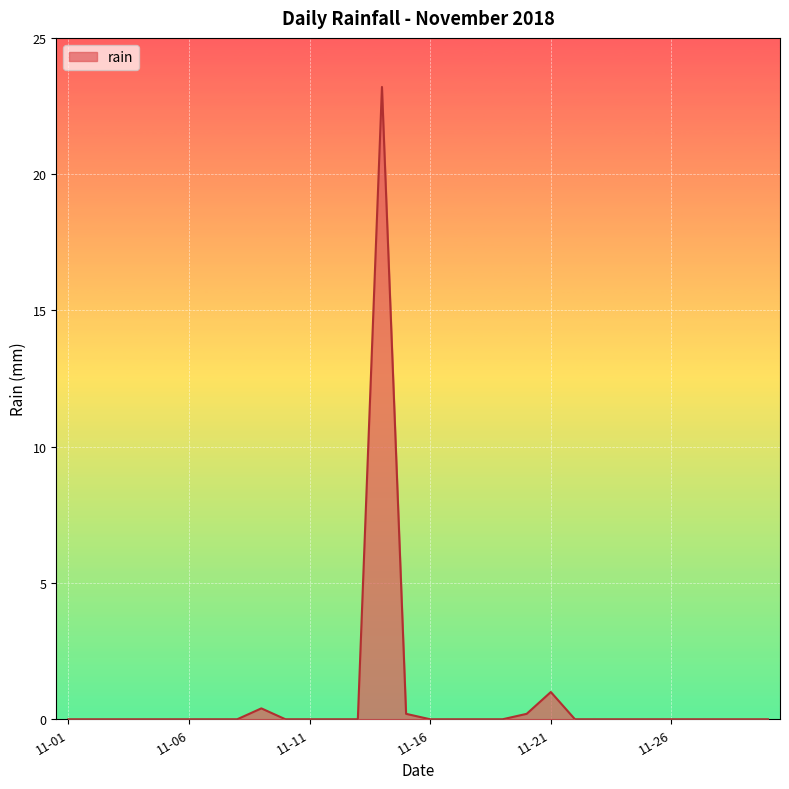

How many lines are shown in the chart?

1